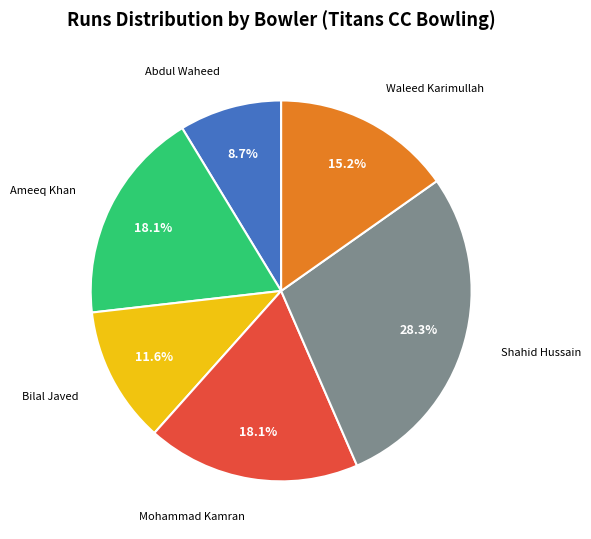

Is it true that Bilal Javed is 20% of the pie?

False